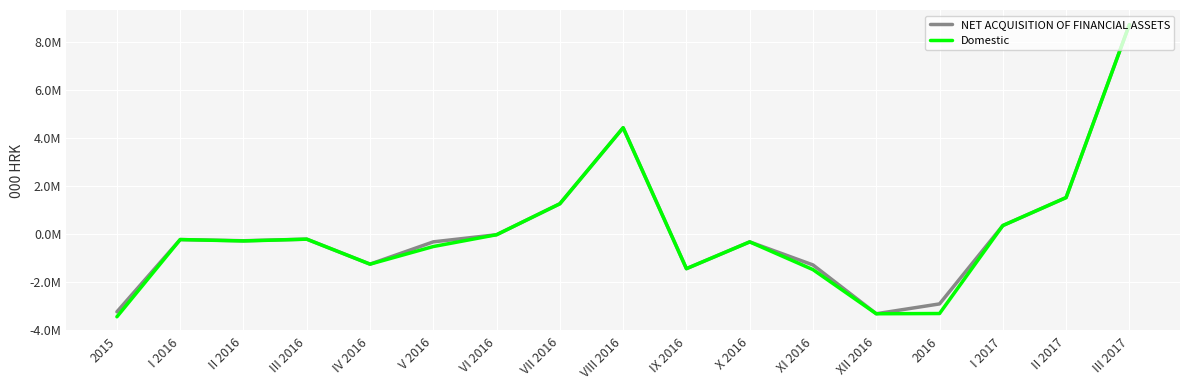

What is the value of the Domestic point at the 5th from the left?

-1243426